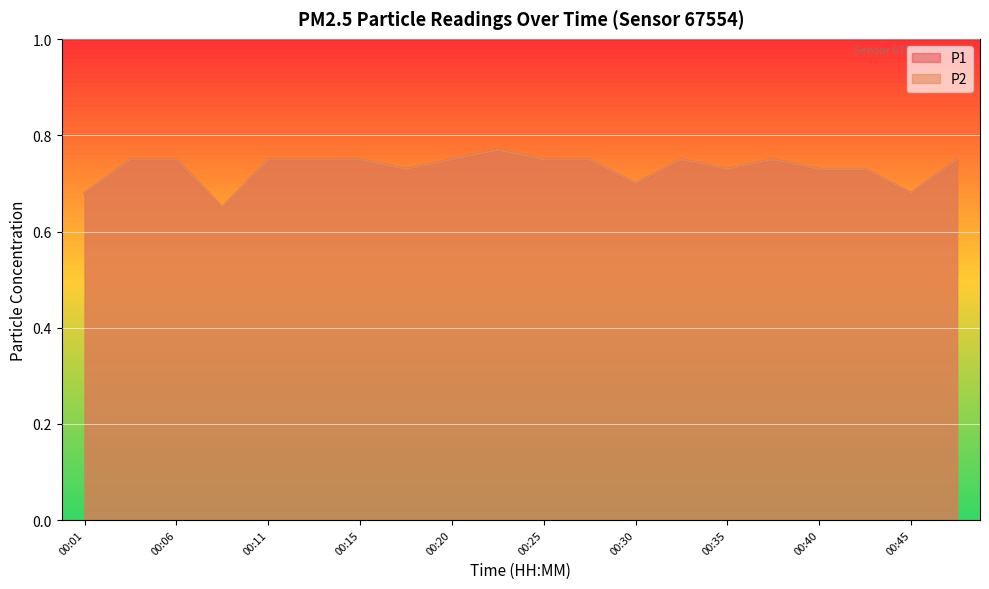

Where is the first local minimum for P1?

00:08